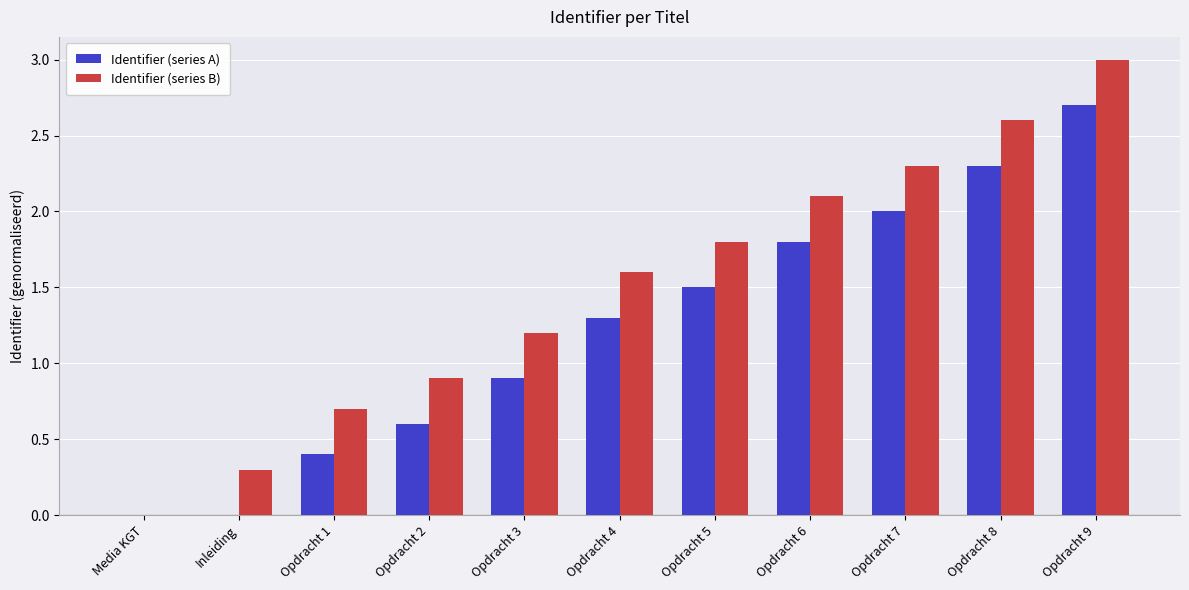

What is the highest value of the Identifier (series A) series?

2.7